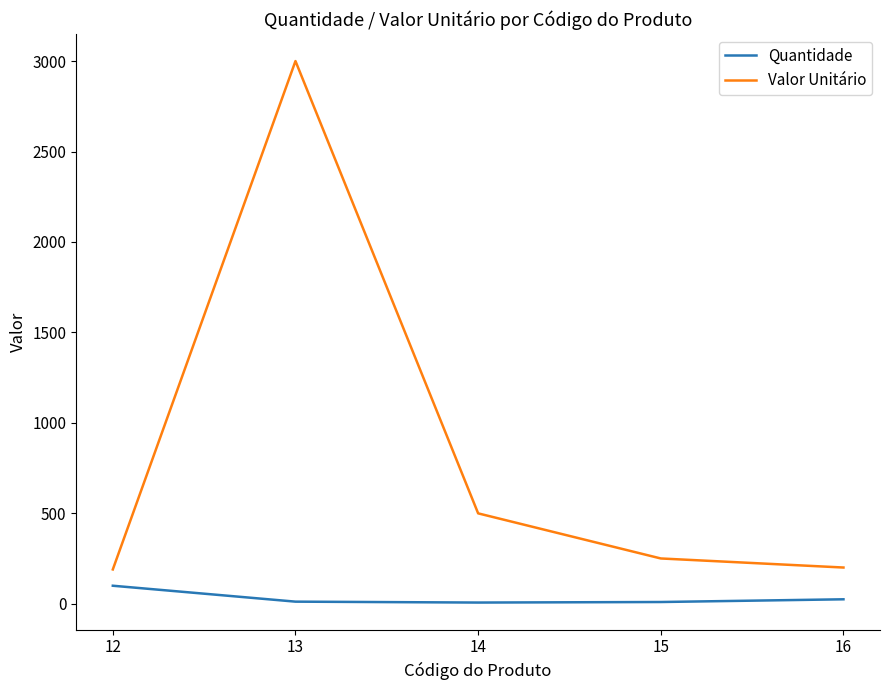

Which label corresponds to the largest value in the chart?

13